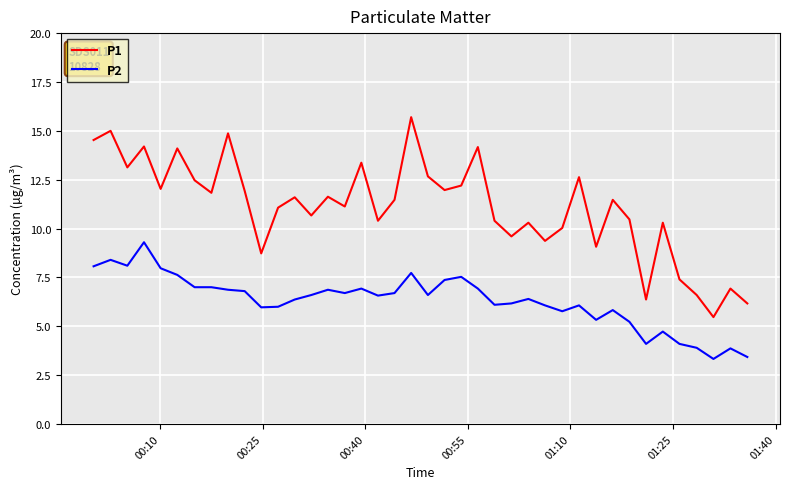

Which series has the largest range (max minus min)?

P1